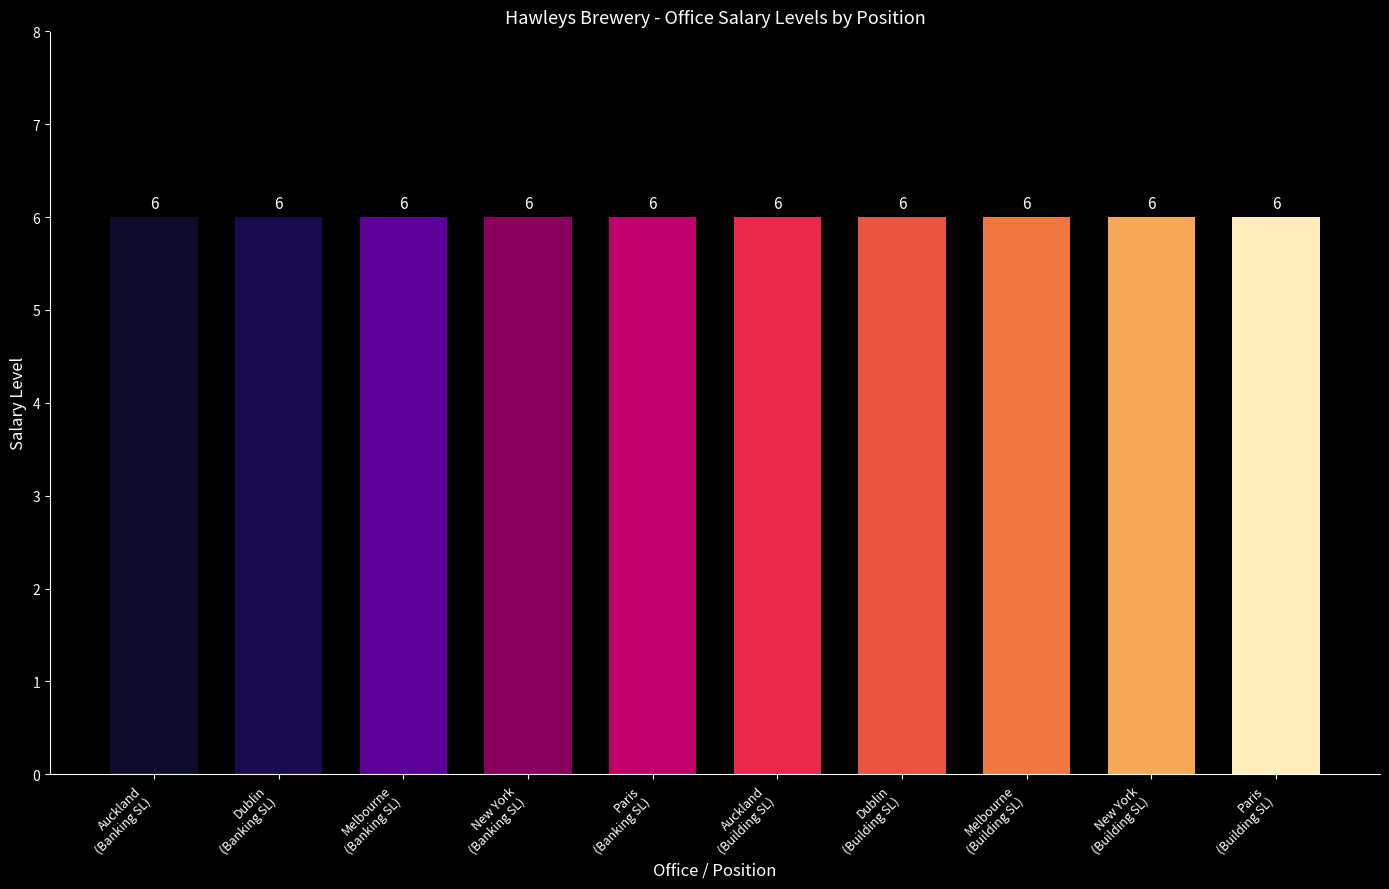

At which label is the value closest to 5?

Auckland